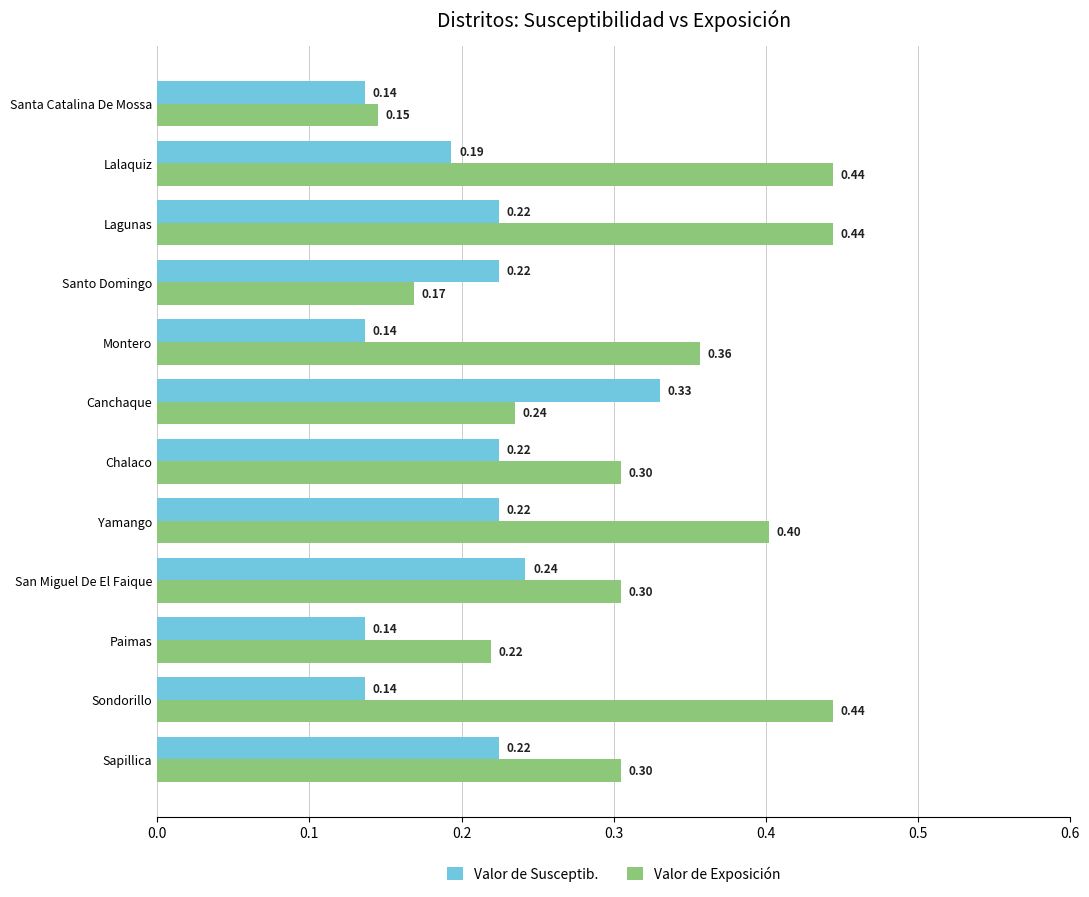

Where is Valor de Exposición nearest to the value 0?

Santa Catalina De Mossa